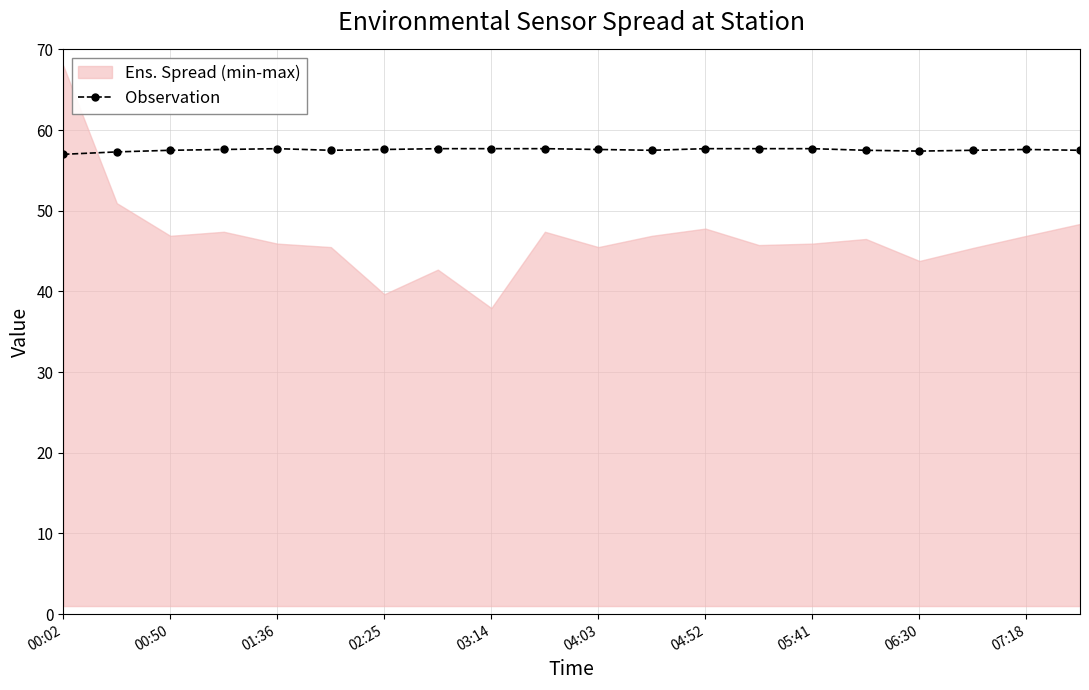

True or false: Observation has more than 1 points higher than both neighbors.

True